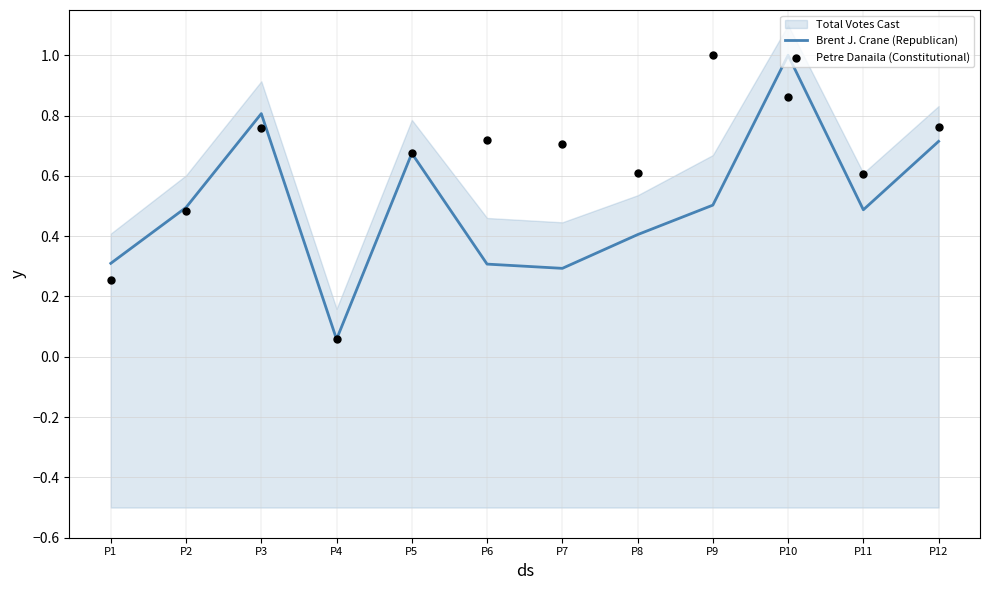

True or false: Brent J. Crane (Republican) has a value of 0.2 at P1.

False